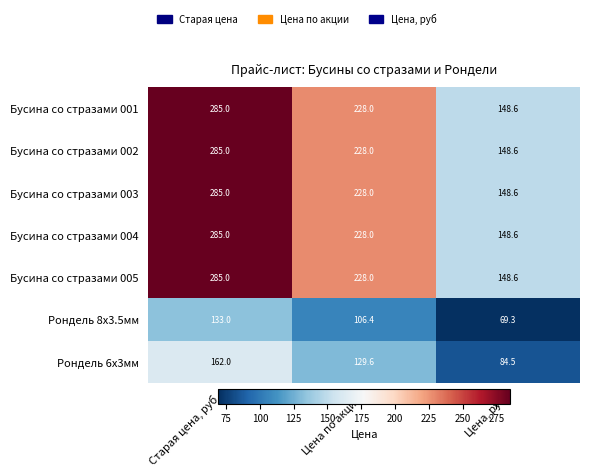

What is the sum of the Рондель 8х3.5мм values at Цена, руб and Старая цена, руб?

202.3